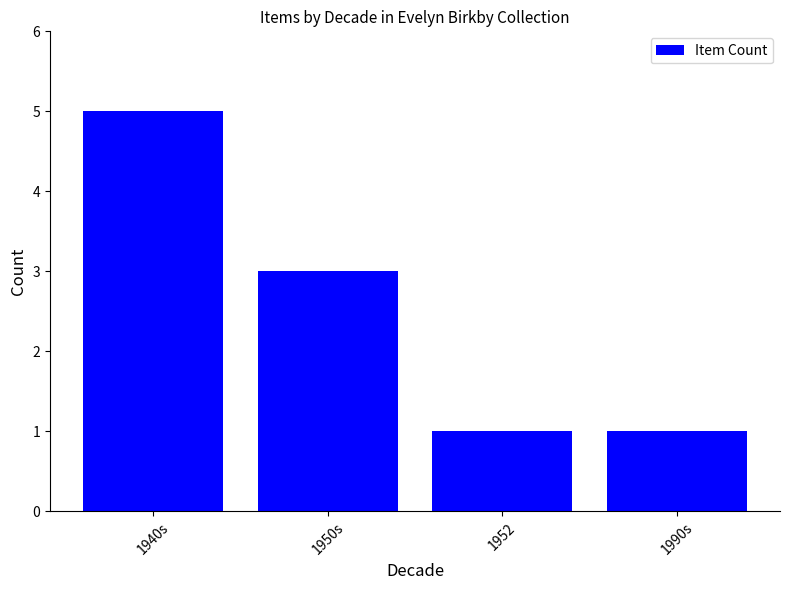

What is the difference between the maximum and minimum values?

4